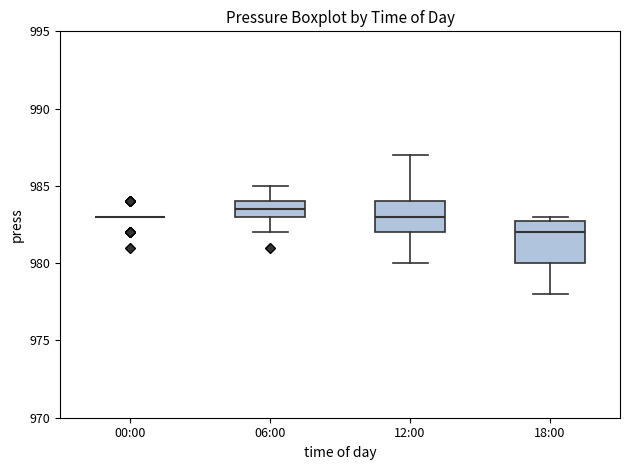

Reading left to right, transcribe this box plot: for each box, give where its median line is, the range the box spans, and where its two whiskers end, as read against the y-axis. The values are not printed on the chart, so give them approximately, as read against the axis.

00:00: box collapsed to a line at 983.0, whiskers 983.0 to 983.0
06:00: median 983.5, box 983.0 to 984.0, whiskers 982.0 to 985.0
12:00: median 983.0, box 982.0 to 984.0, whiskers 980.0 to 987.0
18:00: median 982.0, box 980.0 to 983.0, whiskers 978.0 to 983.0 (just above the box's upper edge)